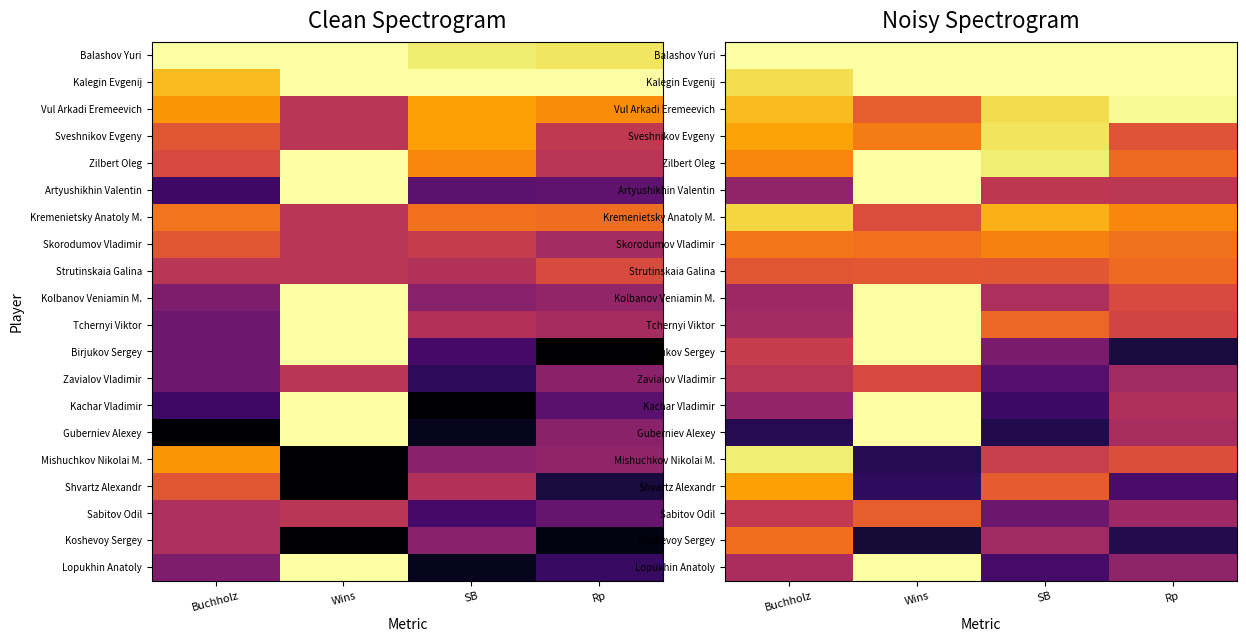

At which category does the chart reach its minimum across all series?

Wins